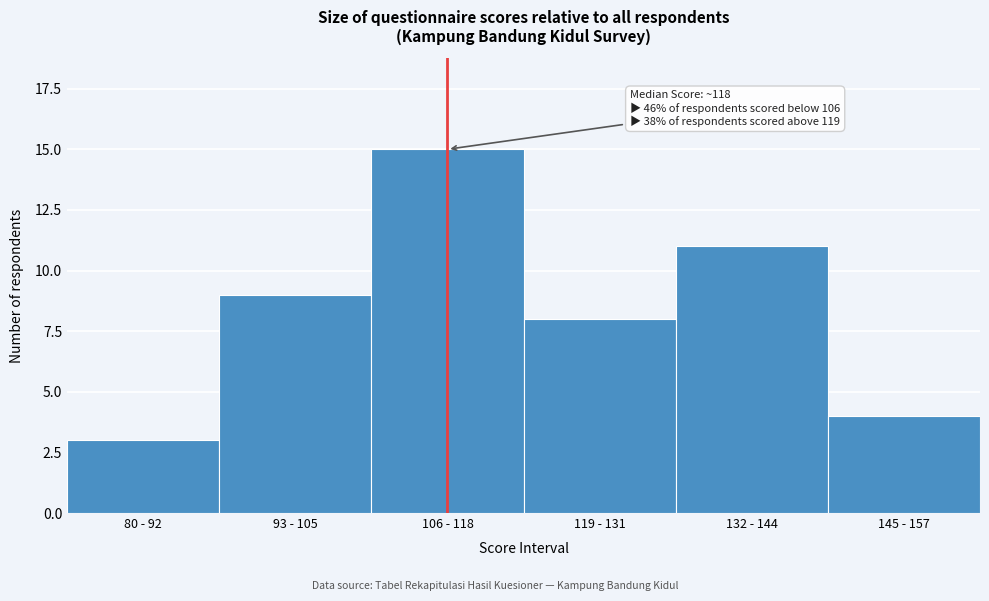

Reading right to left, what are all the values shown in this chart?

145 - 157=4	132 - 144=11	119 - 131=8	106 - 118=15	93 - 105=9	80 - 92=3